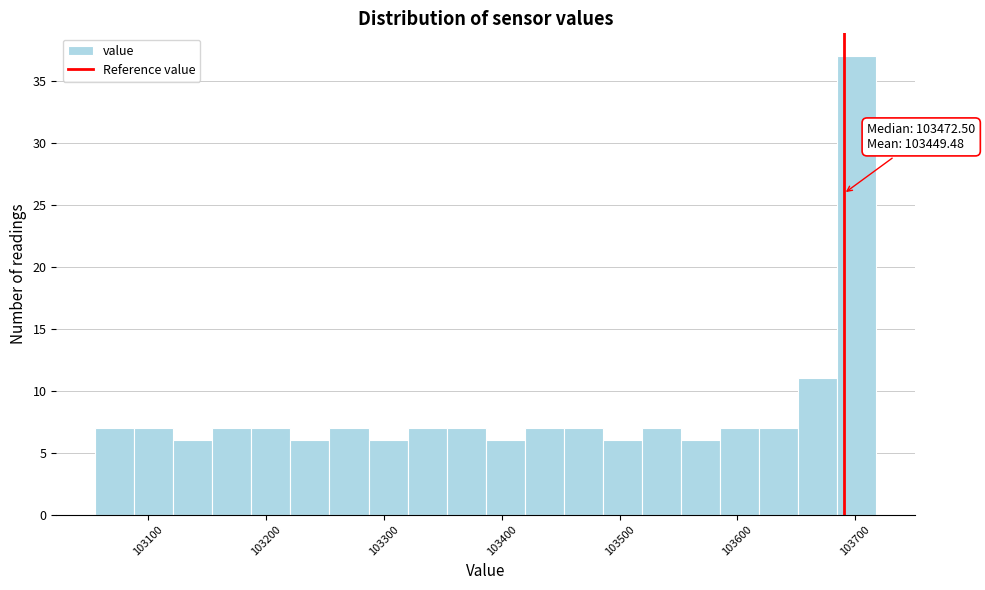

Around what value on the x-axis is the tallest bar? Give the approximate position of its centre, as read against the axis.

103700